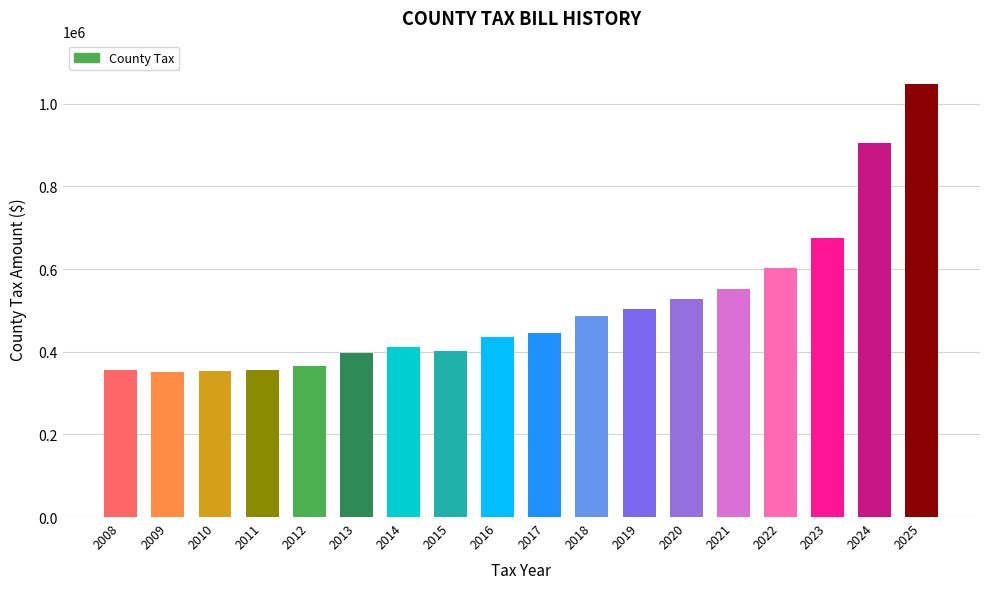

Which has a higher value, 2018 or 2017?

2018